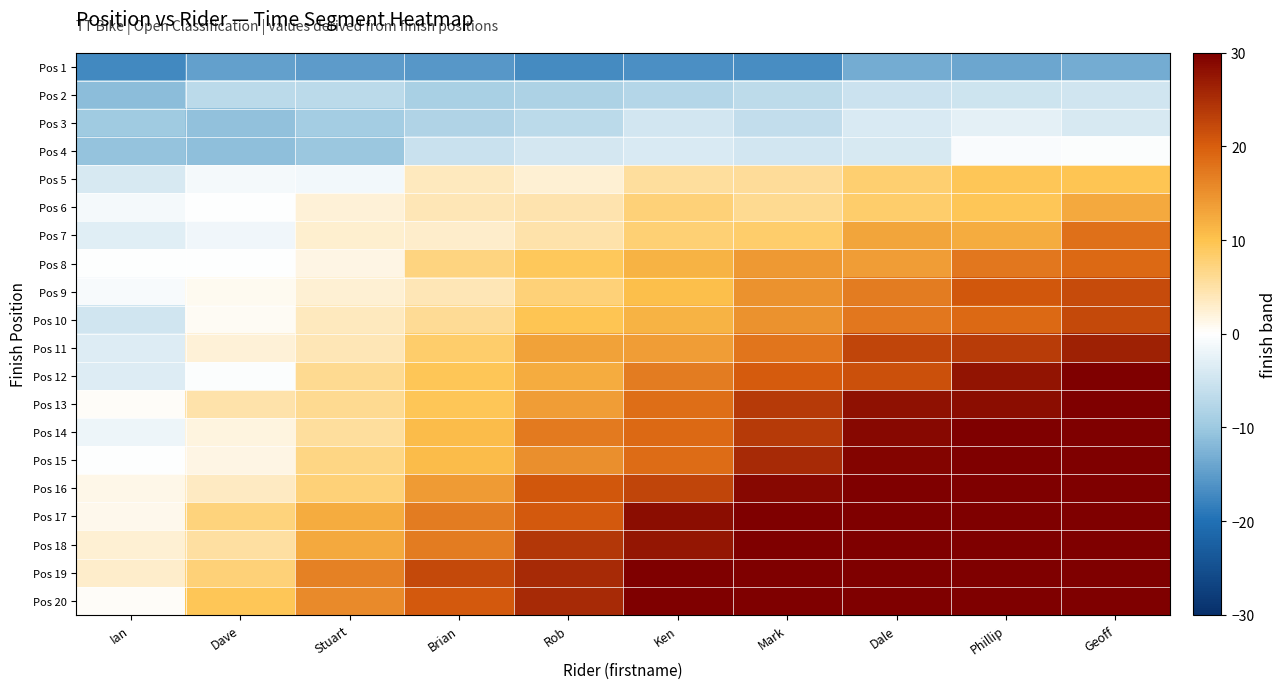

How many data points does each series have?

10